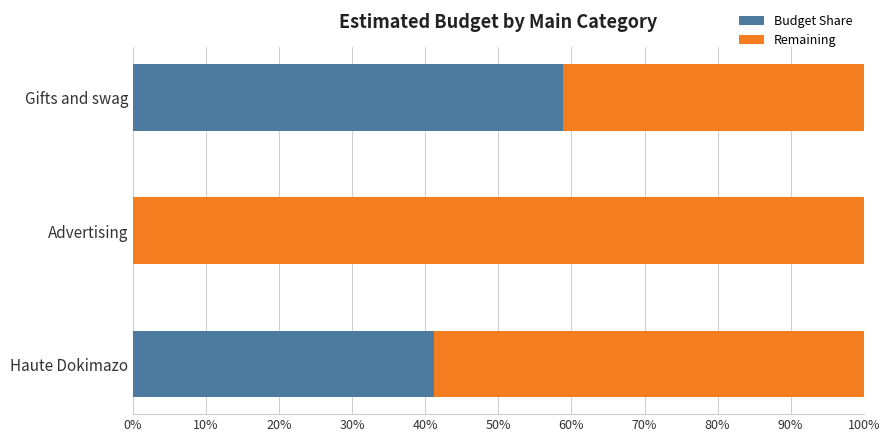

What is the total value across all series at Advertising?

100.0